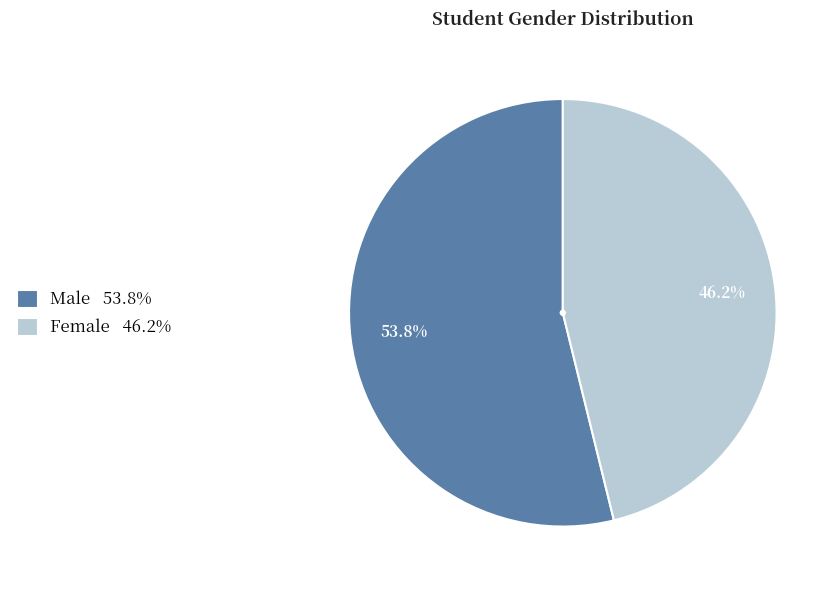

Is there any slice that represents more than half of the pie?

Yes